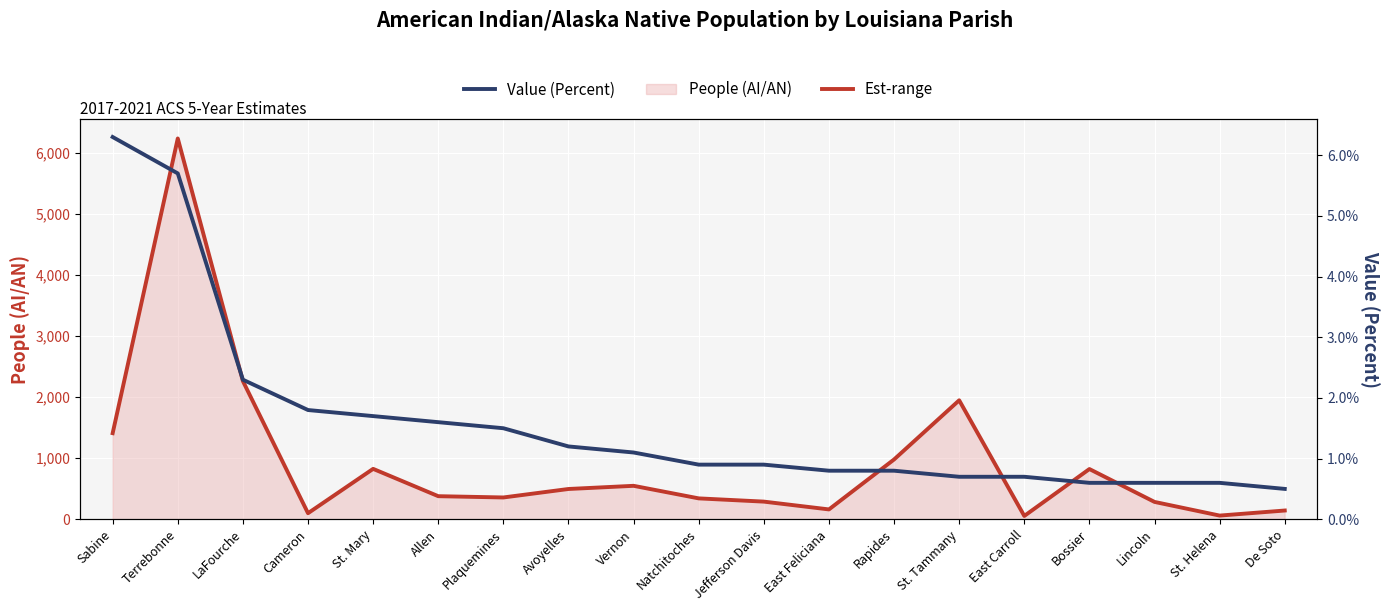

True or false: People (AI/AN) and Value (Percent) intersect in this chart.

False